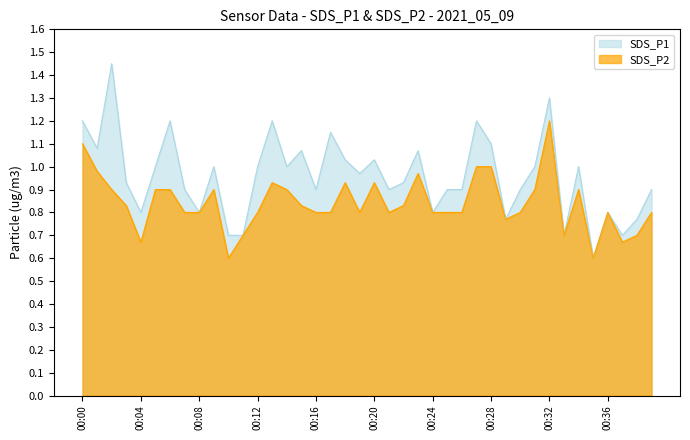

In SDS_P1, how many points are lower than both neighbors (excluding endpoints)?

12